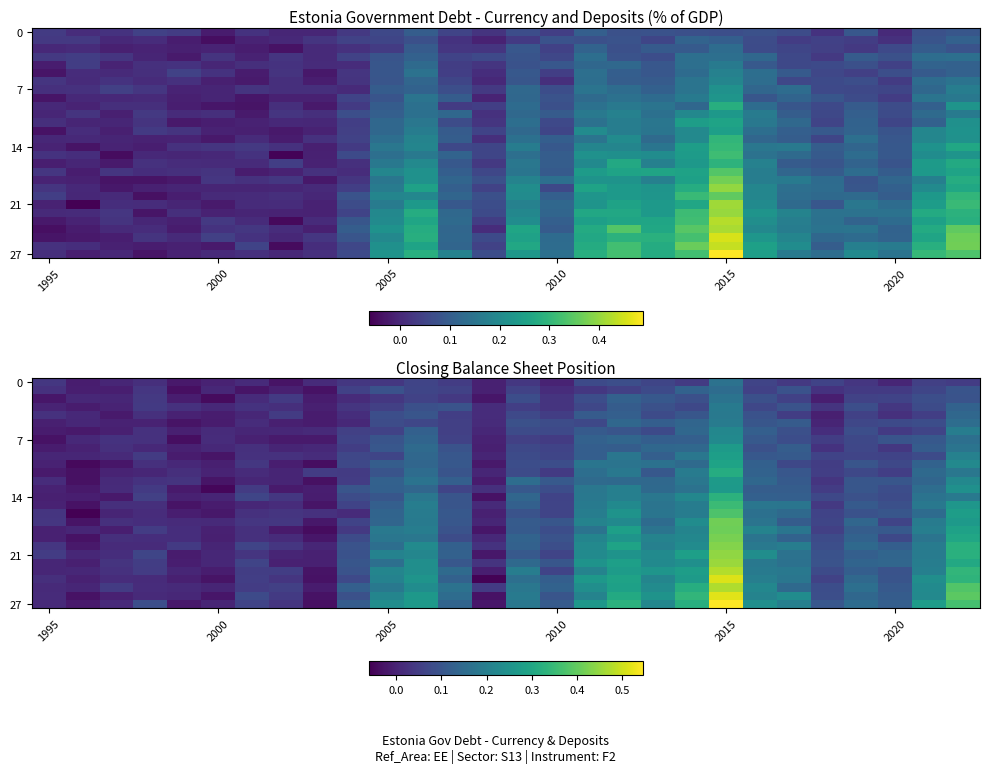

How many data points does each series have?

28